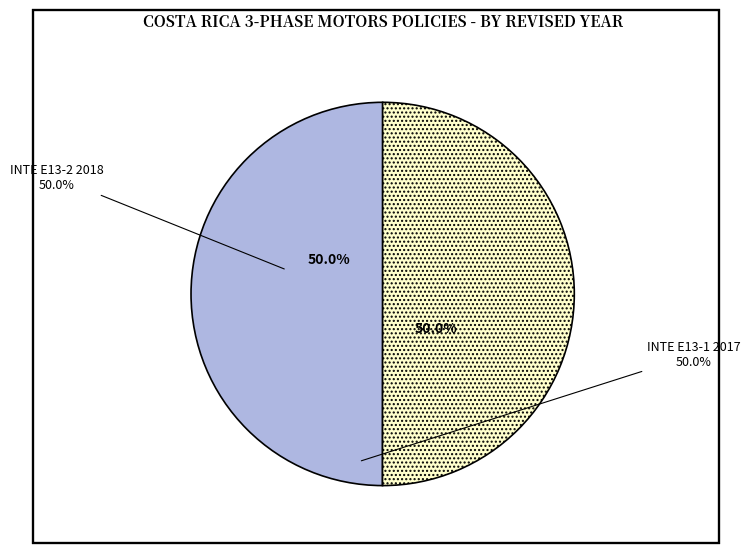

Approximately how many times larger is the value at INTE E13-1 2017 compared to INTE E13-2 2018?

1.0